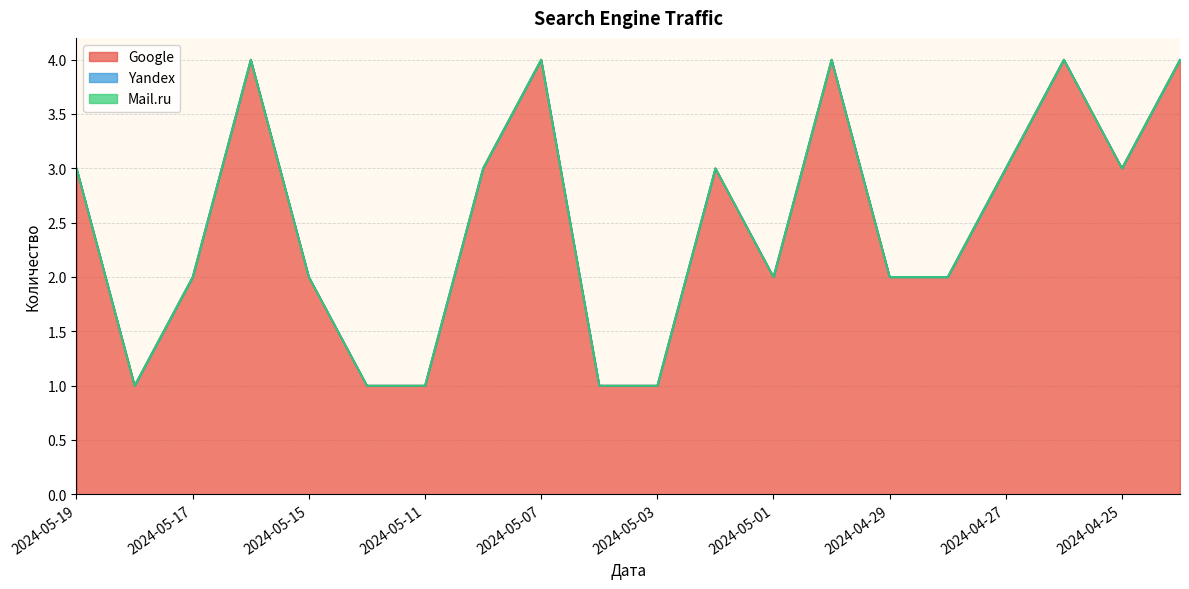

Reading left to right, extract all data points from this chart.

Google: 3	1	2	4	2	1	1	3	4	1	1	3	2	4	2	2	3	4	3	4
Yandex: 0	0	0	0	0	0	0	0	0	0	0	0	0	0	0	0	0	0	0	0
Mail.ru: 0	0	0	0	0	0	0	0	0	0	0	0	0	0	0	0	0	0	0	0